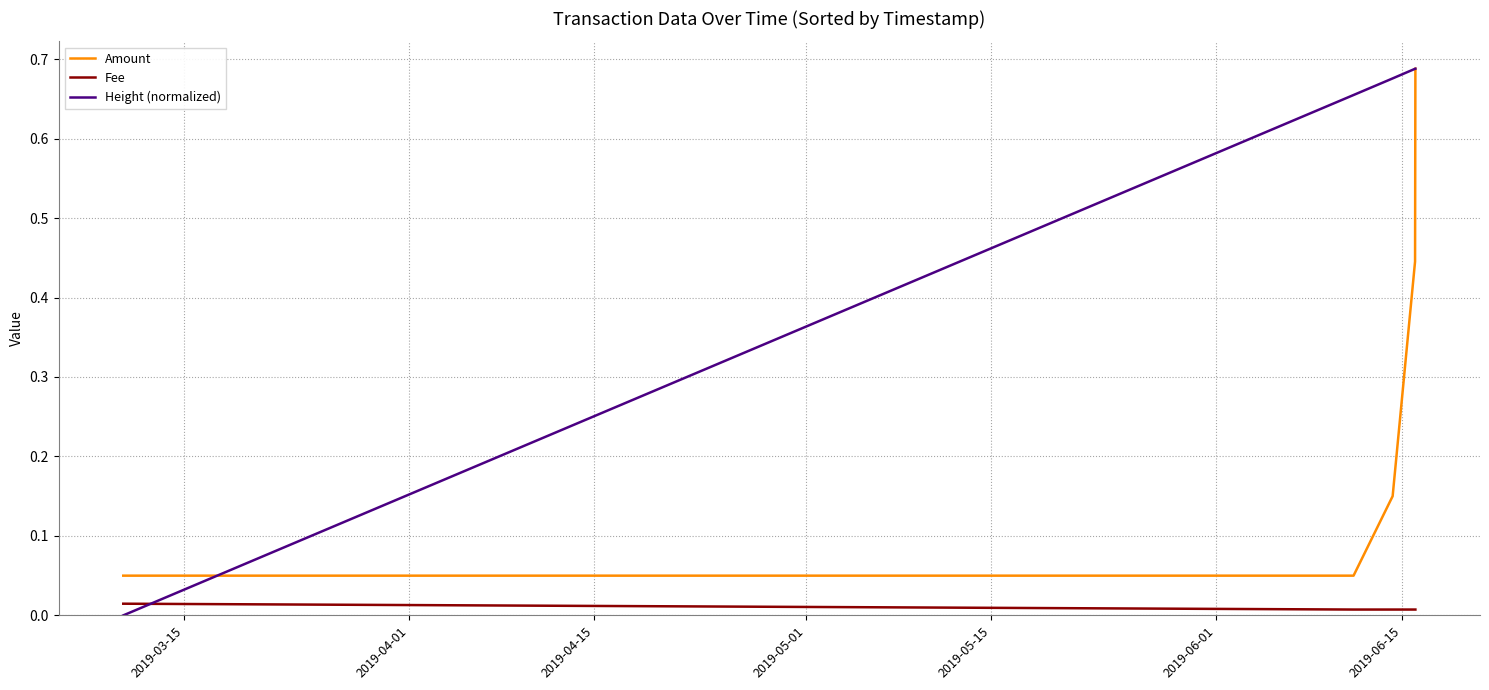

True or false: Fee and Amount cross at least once.

False